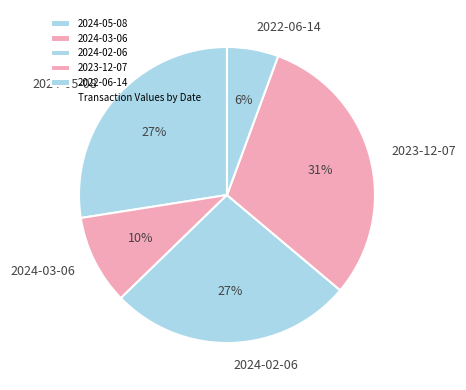

Is the sum of 2022-06-14 and 2024-02-06 greater than half?

No